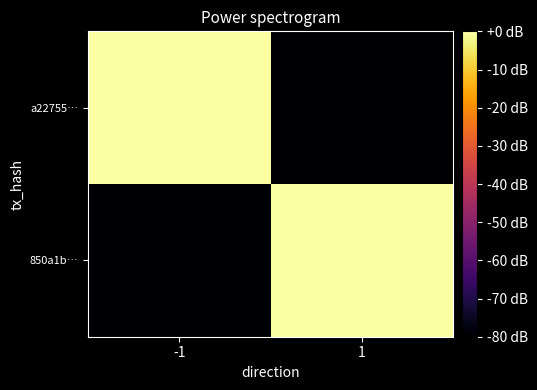

What is the total value across all series at 1?

-80